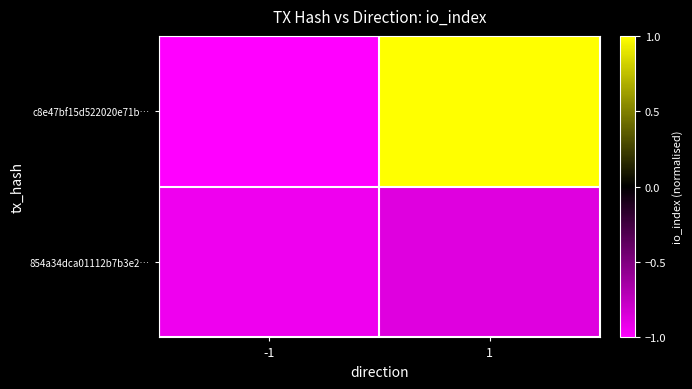

Between -1 and 1, which series saw the biggest shift?

c8e47bf15d522020e71b…